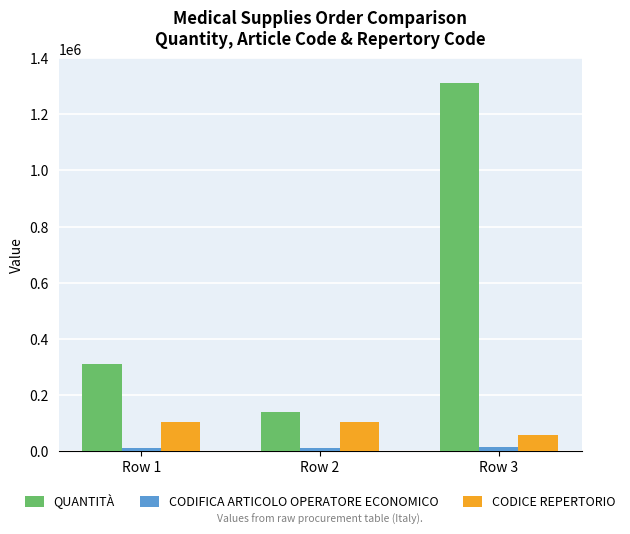

Where is QUANTITÀ nearest to the value 725500?

Row 1